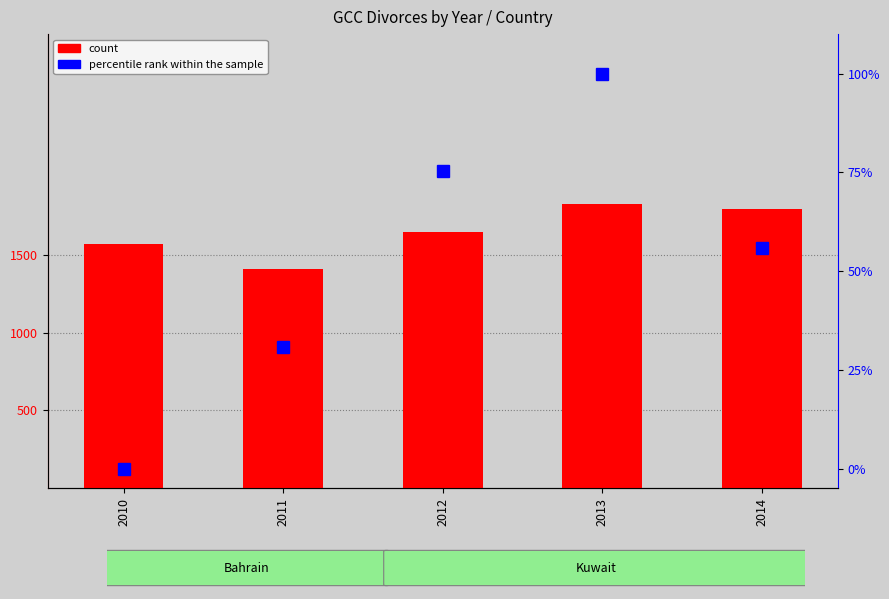

The count series shows 1795.0 at 2014. True or false?

True